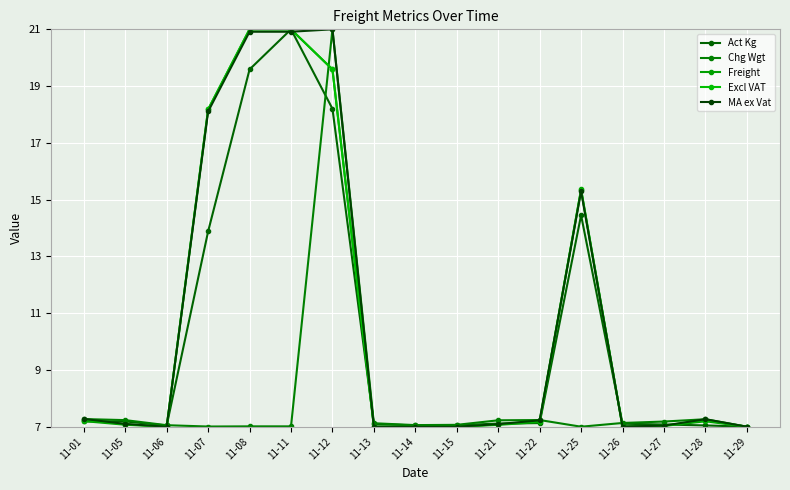

At which label does Act Kg reach its peak?

11-11